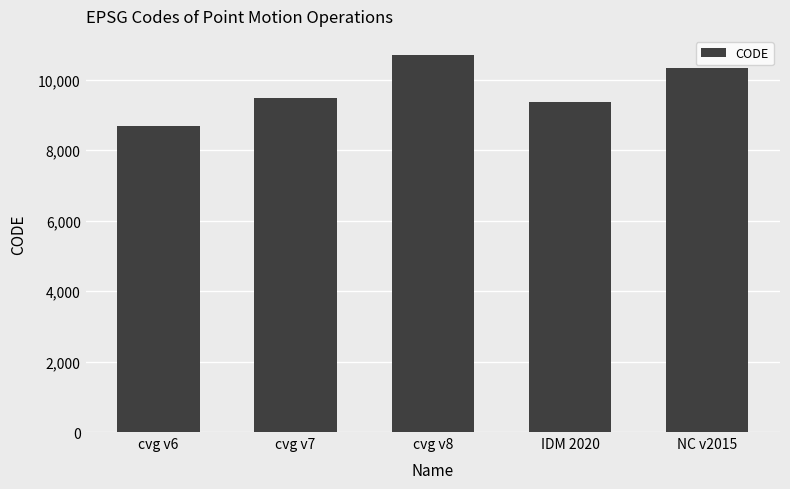

What is the smallest value displayed?

8676